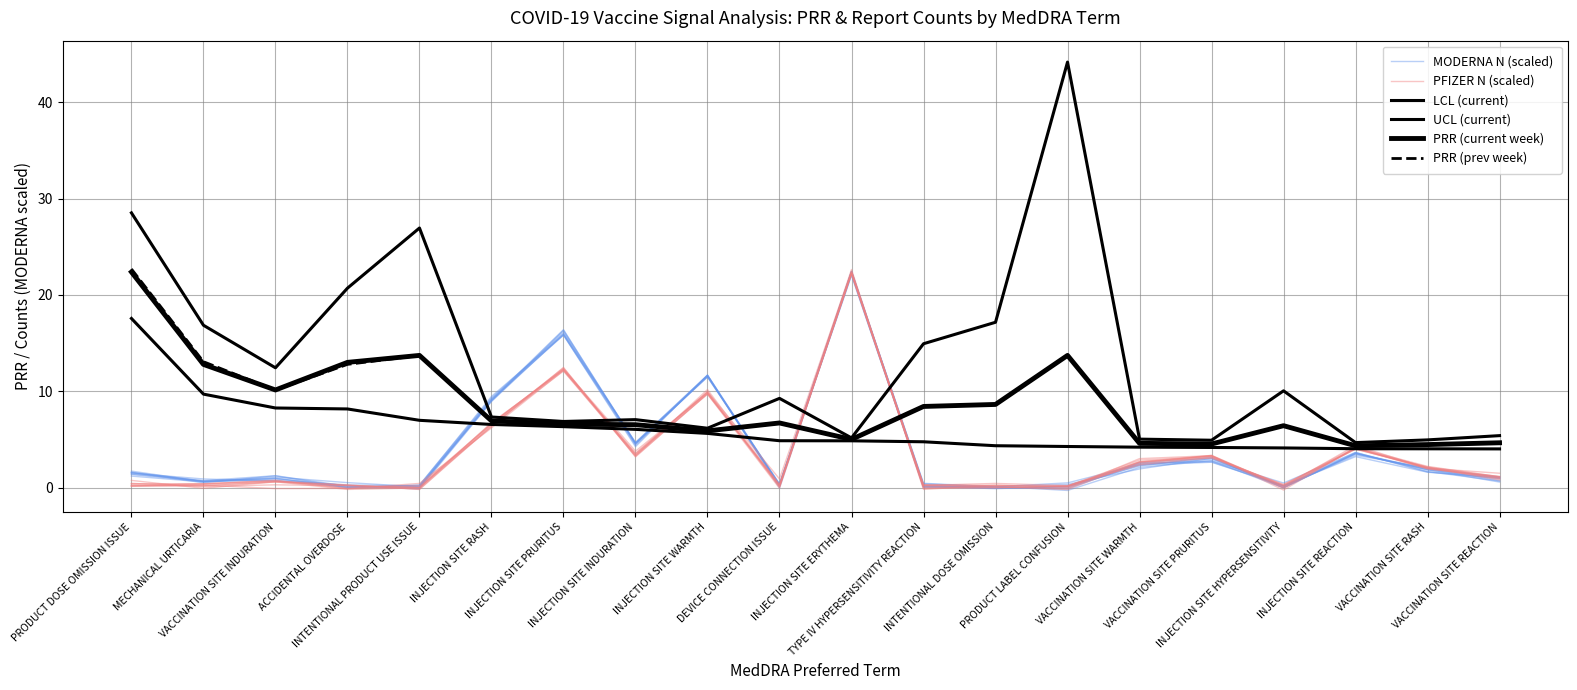

What is the difference between the PRR (prev week) values at PRODUCT DOSE OMISSION ISSUE and MECHANICAL URTICARIA?

9.6